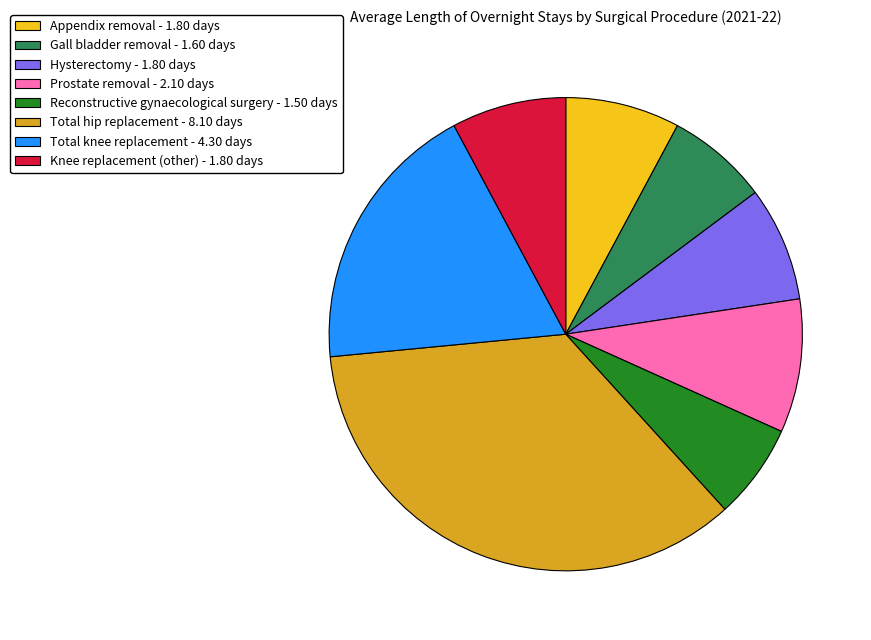

Between Reconstructive gynaecological surgery and Total knee replacement, which is larger?

Total knee replacement